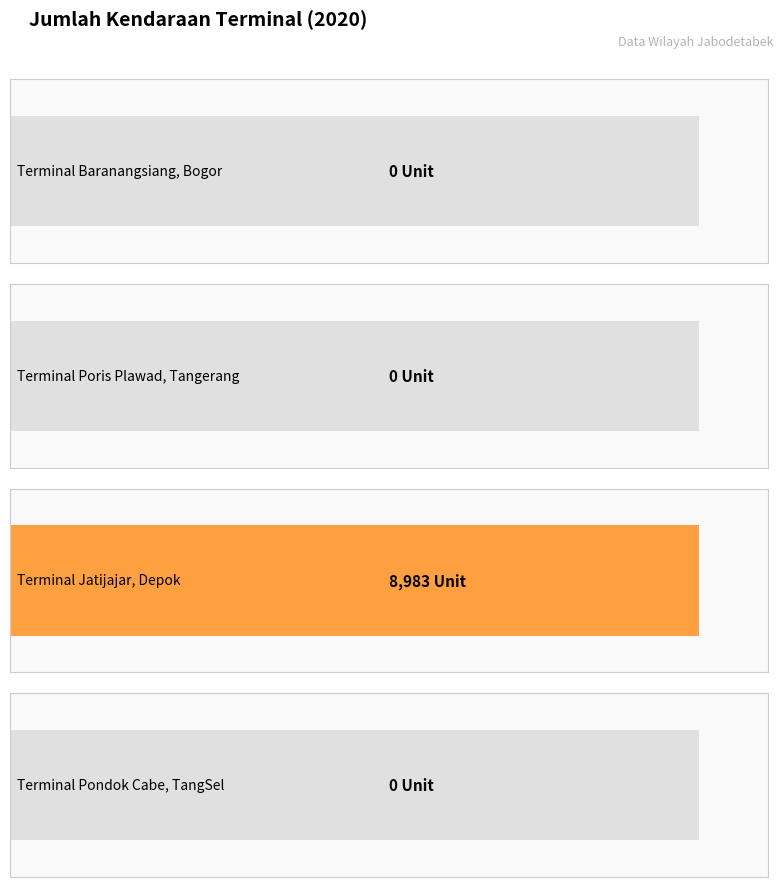

List the labels in order of value, smallest first.

Terminal Baranangsiang, Bogor, Terminal Poris Plawad, Tangerang, Terminal Pondok Cabe, TangSel, Terminal Jatijajar, Depok